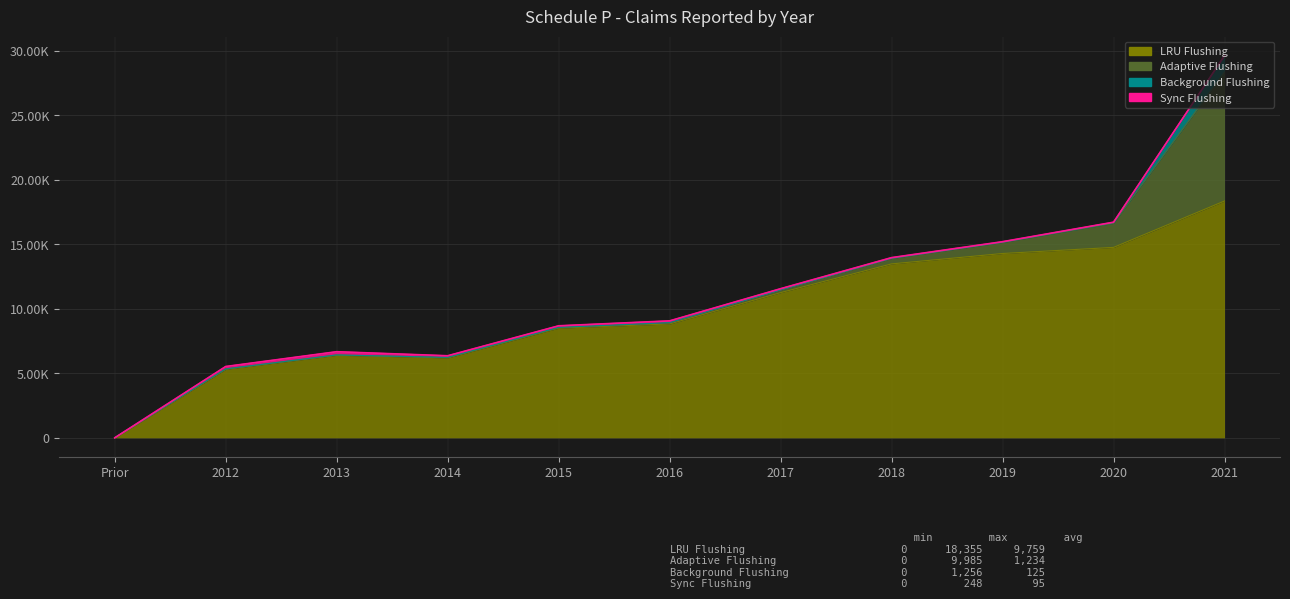

True or false: Sync Flushing has more than 1 points higher than both neighbors.

True